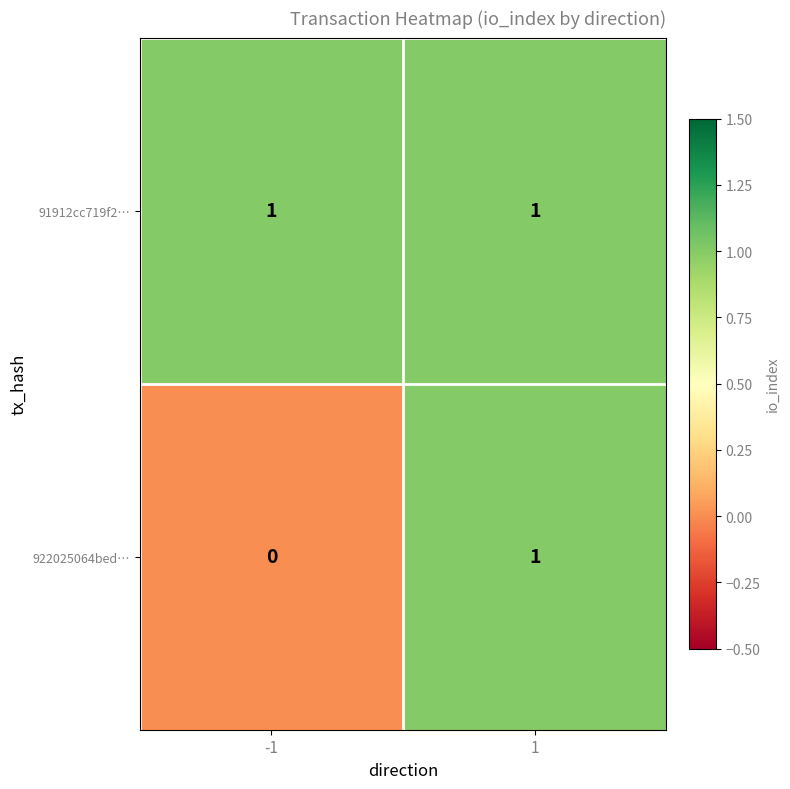

The value of 922025064bed… at -1 is 0. True or false?

True